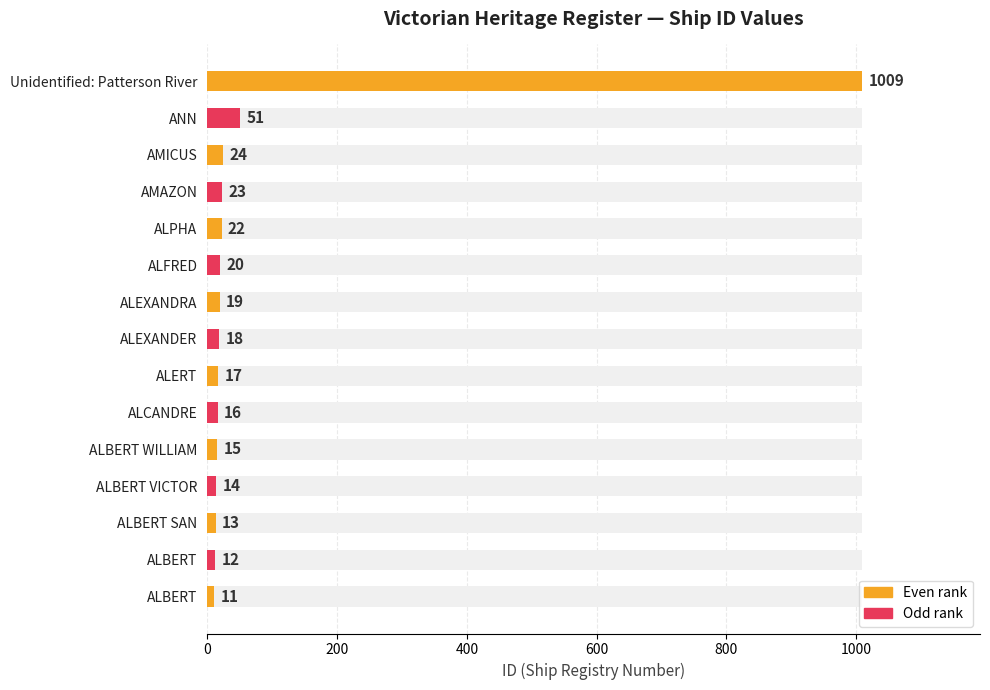

What is the value of the 10th bar from the left?

16